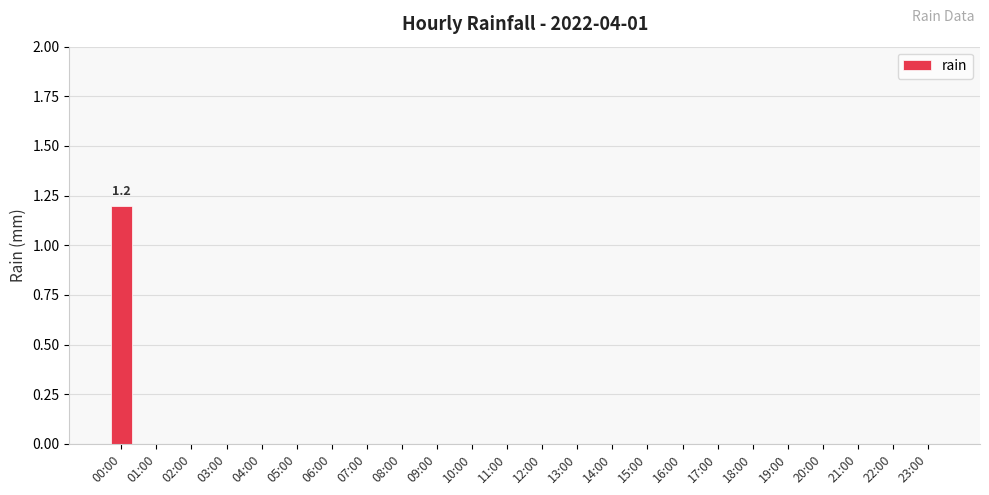

Reading left to right, extract all data points from this chart.

00:00=1.2	01:00=0.0	02:00=0.0	03:00=0.0	04:00=0.0	05:00=0.0	06:00=0.0	07:00=0.0	08:00=0.0	09:00=0.0	10:00=0.0	11:00=0.0	12:00=0.0	13:00=0.0	14:00=0.0	15:00=0.0	16:00=0.0	17:00=0.0	18:00=0.0	19:00=0.0	20:00=0.0	21:00=0.0	22:00=0.0	23:00=0.0